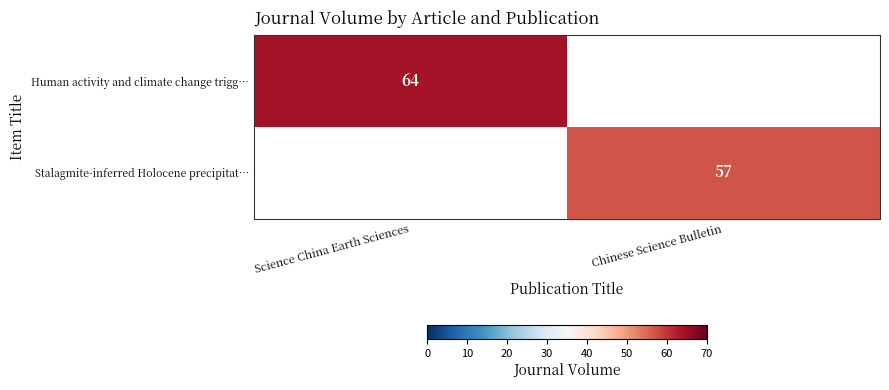

Is it true that Human activity and climate change trigg… equals 64 at Science China Earth Sciences?

True